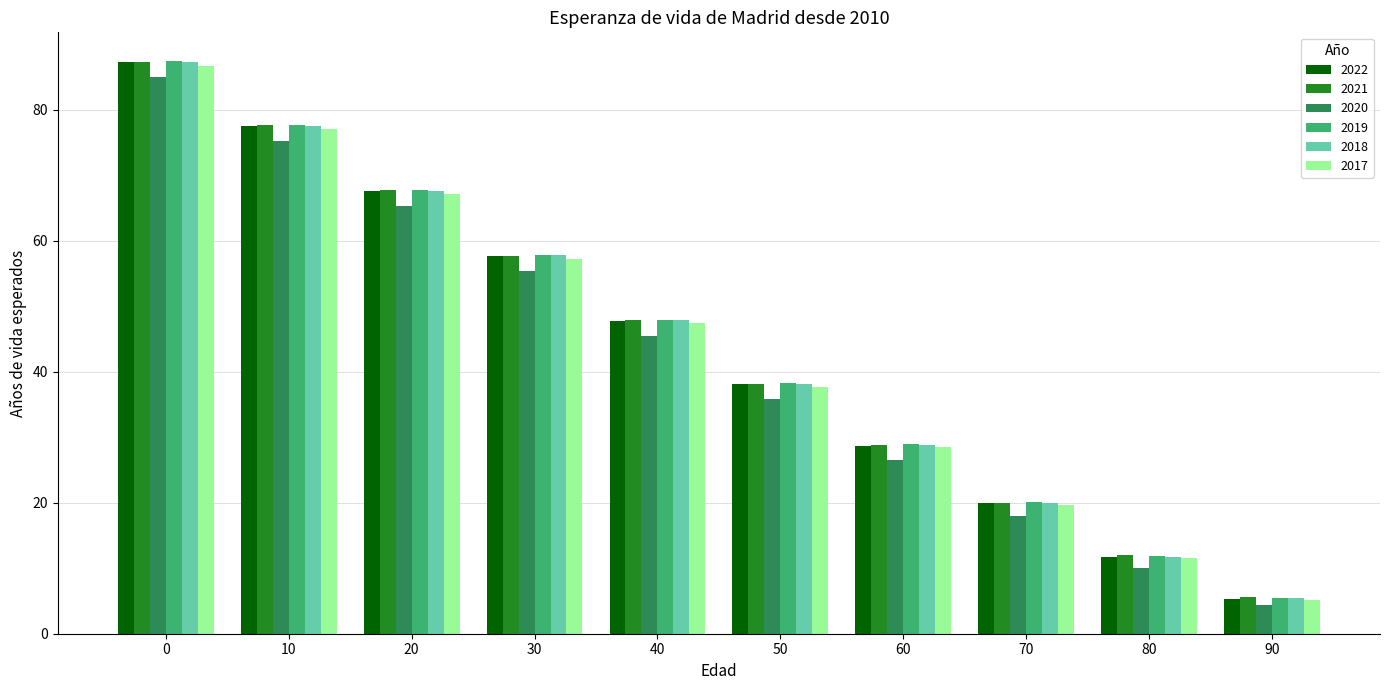

How many data points does each series have?

10